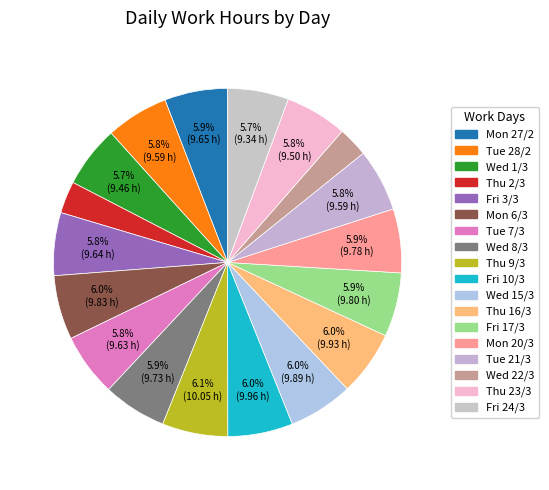

How many segments does this pie chart have?

18